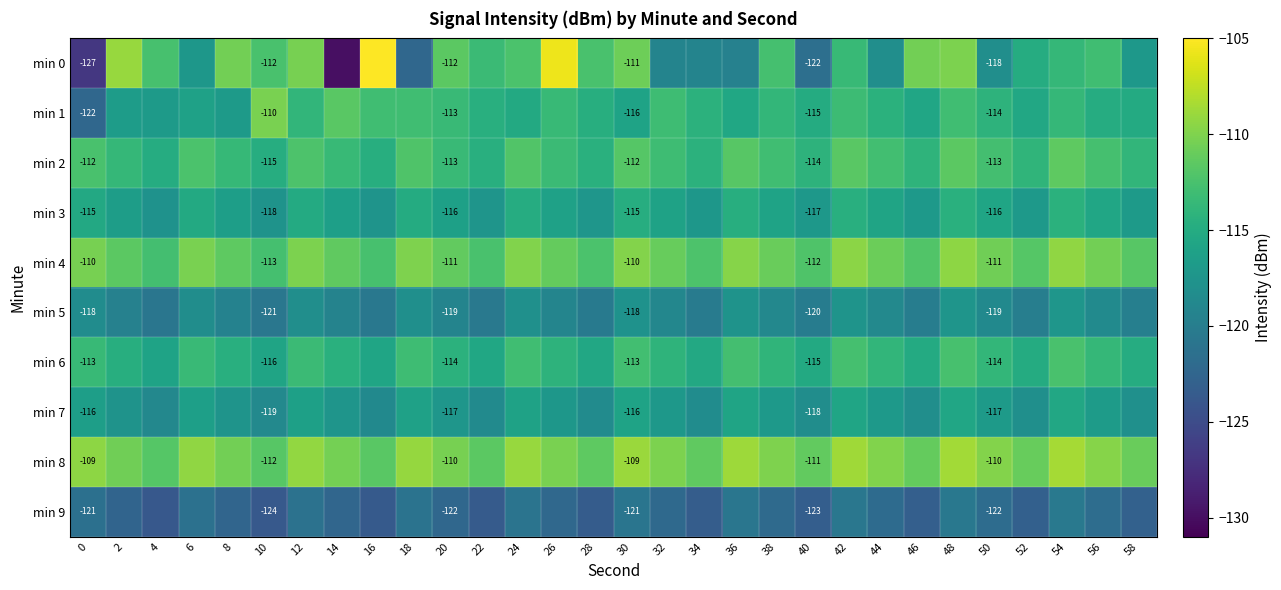

What is the total value across all series at 42?

-1137.8